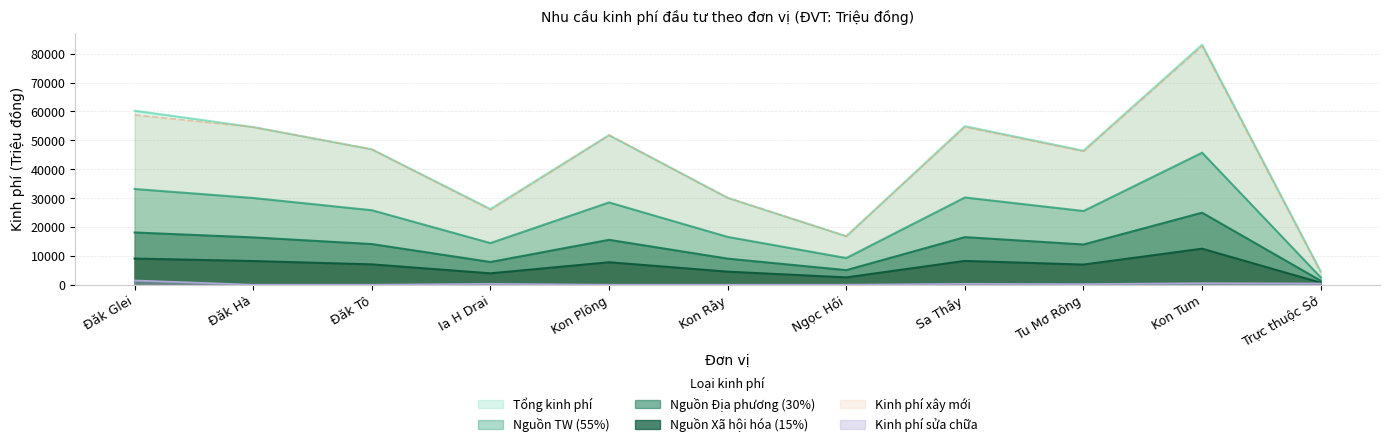

Reading left to right, what are all the values shown in this chart?

Tổng kinh phí: 60270.0	54600.0	46900.0	26215.0	51800.0	30100.0	16800.0	54915.0	46410.0	83125.0	4620.0
Nguồn TW (55%): 33148.5	30030.0	25795.0	14418.2	28490.0	16555.0	9240.0	30203.2	25525.5	45718.8	2541.0
Nguồn Địa phương (30%): 18081.0	16380.0	14070.0	7864.5	15540.0	9030.0	5040.0	16474.5	13923.0	24937.5	1386.0
Nguồn Xã hội hóa (15%): 9040.5	8190.0	7035.0	3932.2	7770.0	4515.0	2520.0	8237.2	6961.5	12468.8	693.0
Kinh phí xây mới: 58800.0	54600.0	46900.0	25900.0	51800.0	30100.0	16800.0	54600.0	46200.0	82600.0	4200.0
Kinh phí sửa chữa: 1470.0	0.0	0.0	315.0	0.0	0.0	0.0	315.0	210.0	525.0	420.0